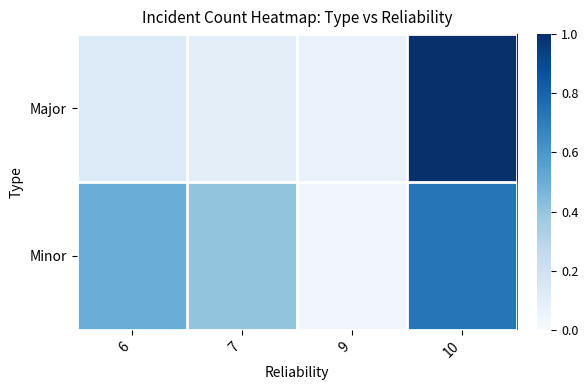

Count the number of data series in this chart.

2